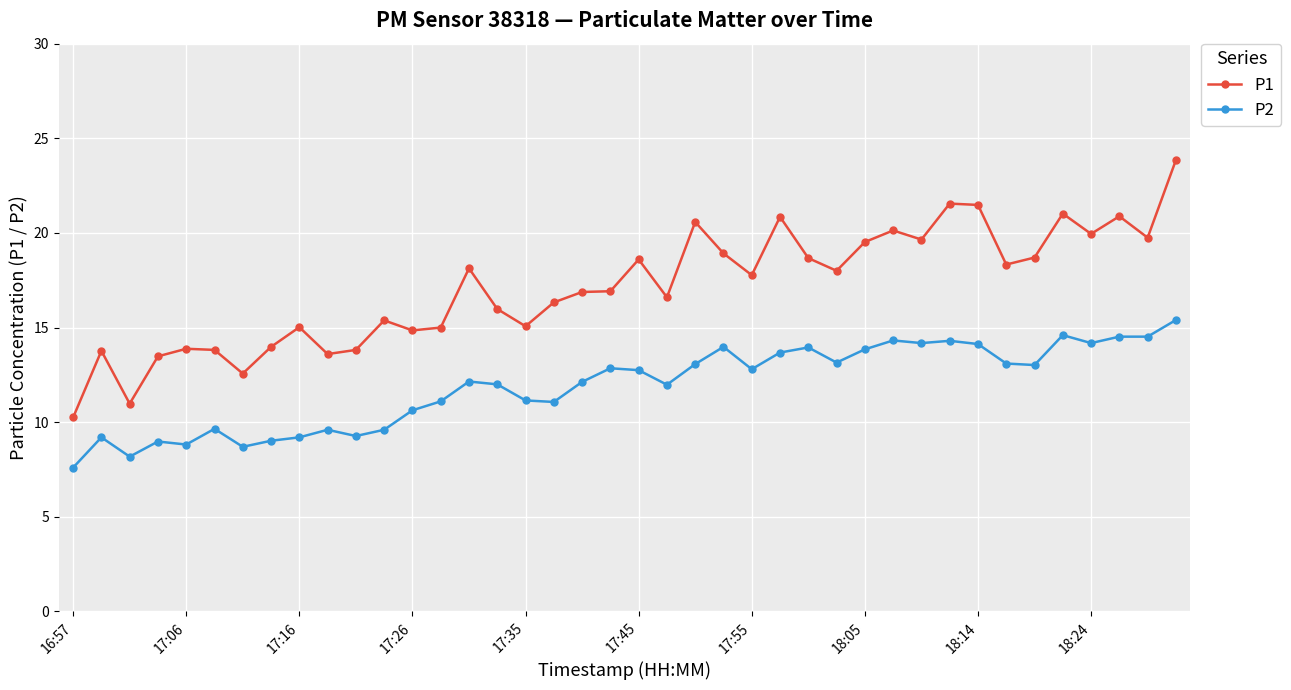

True or false: P1 and P2 intersect in this chart.

False